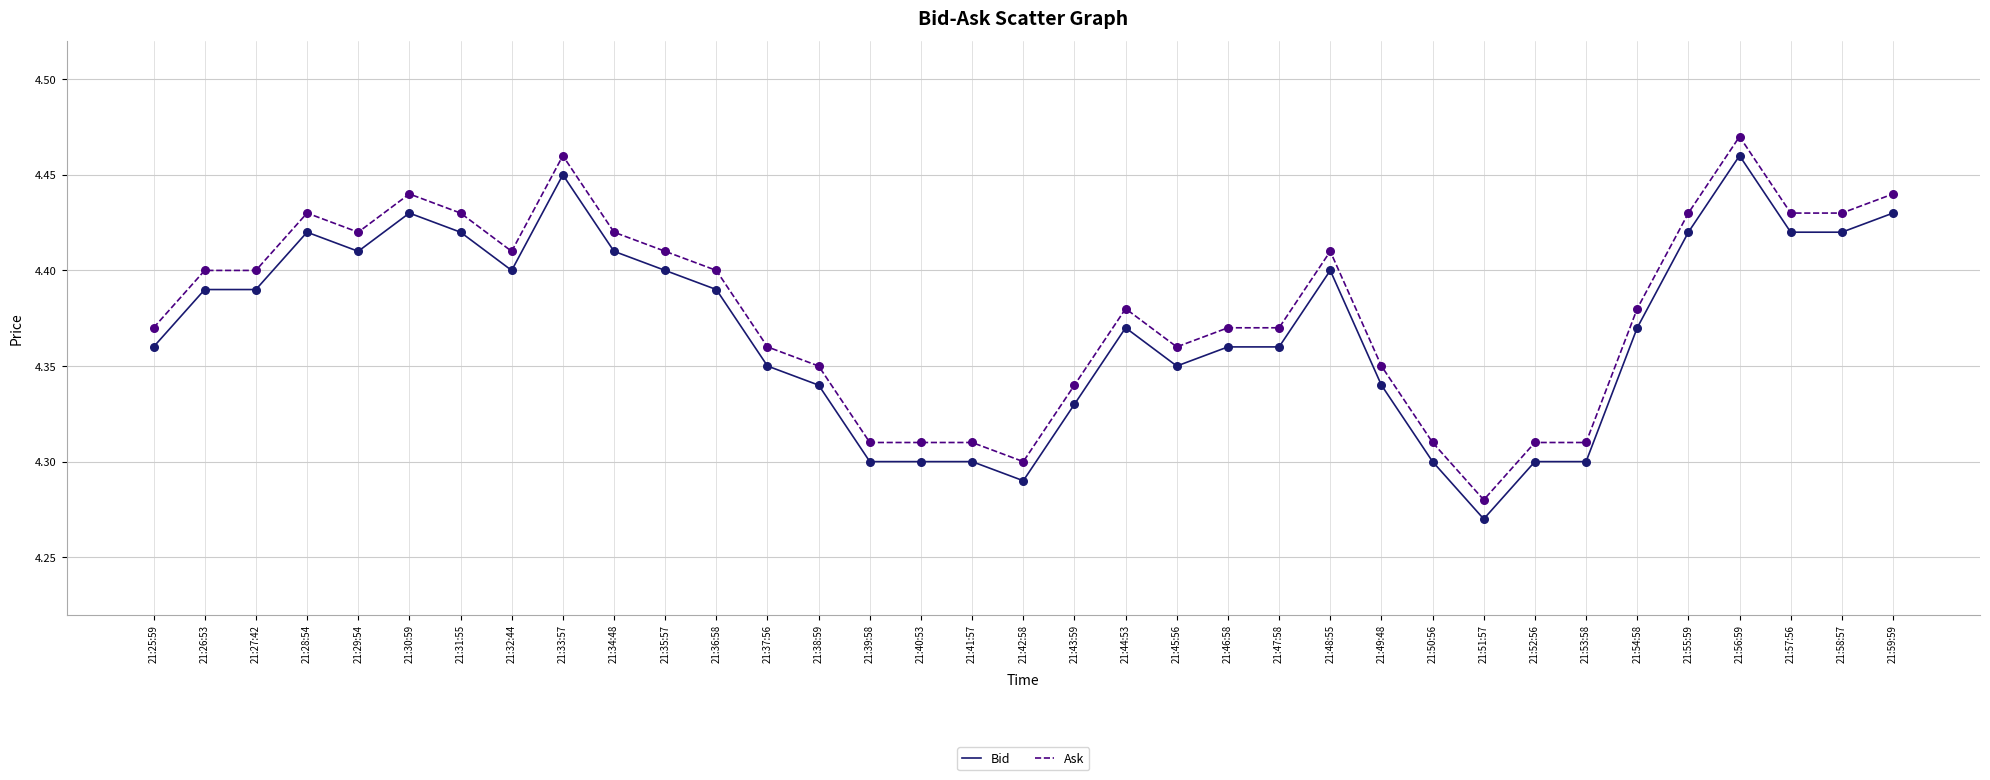

At which label does Ask reach its minimum?

21:51:57